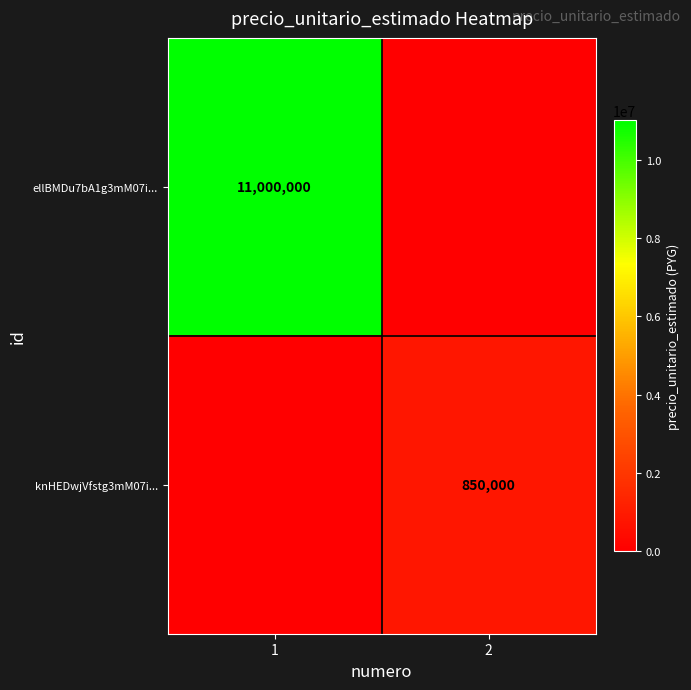

The knHEDwjVfstg3mM07i... series shows 850000 at 2. True or false?

True